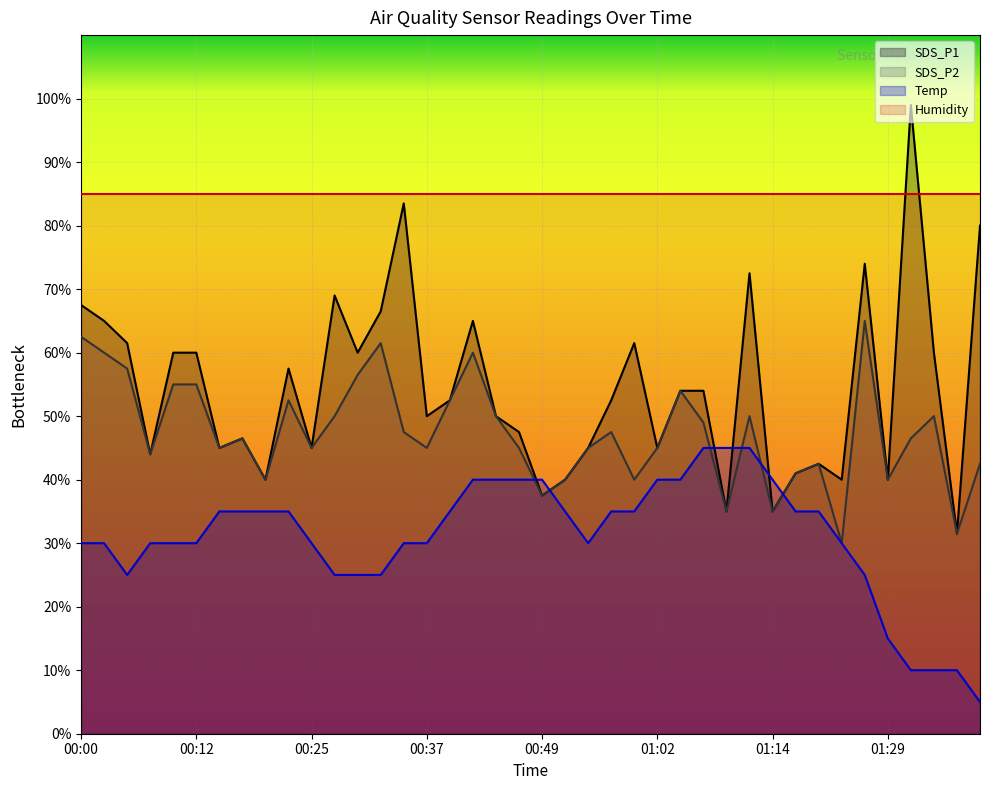

Does the chart display data point markers on the line(s)?

No